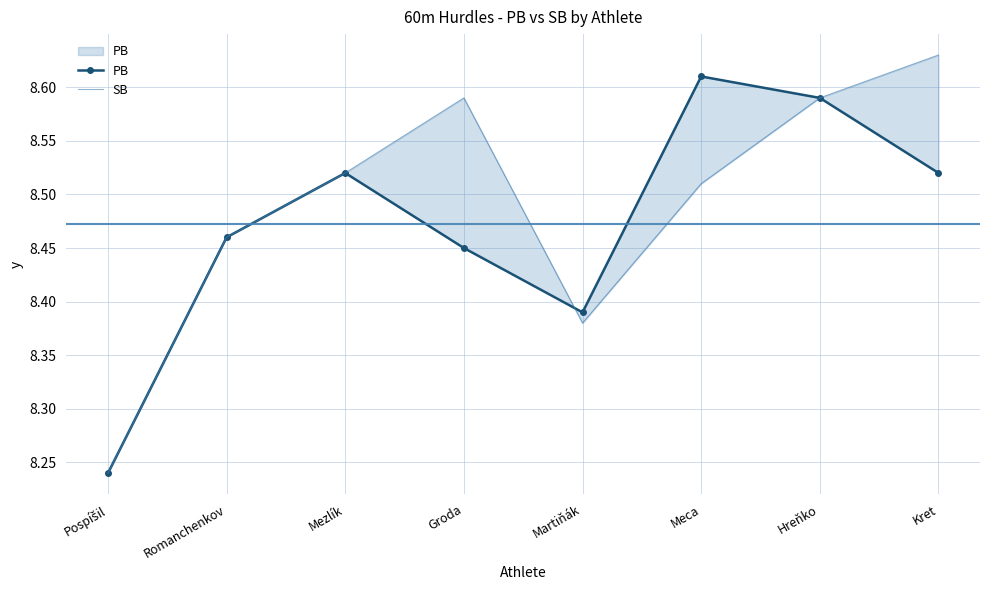

At which category does SB reach its first local peak?

Groda